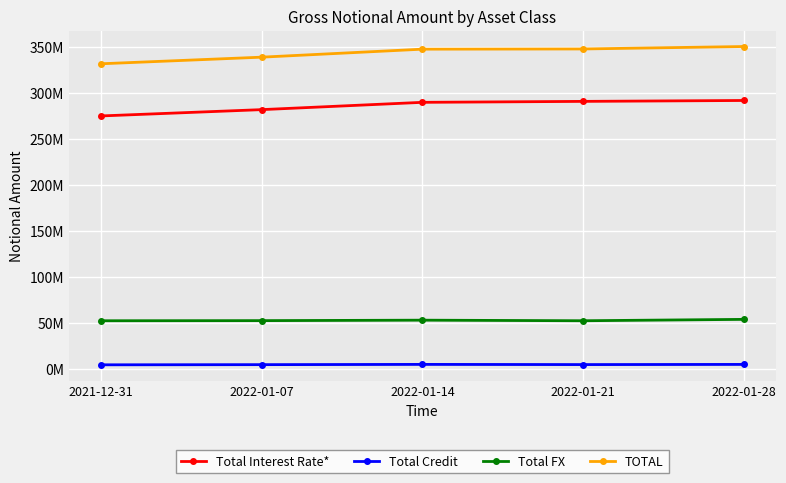

What is the maximum value shown in the chart?

350122495